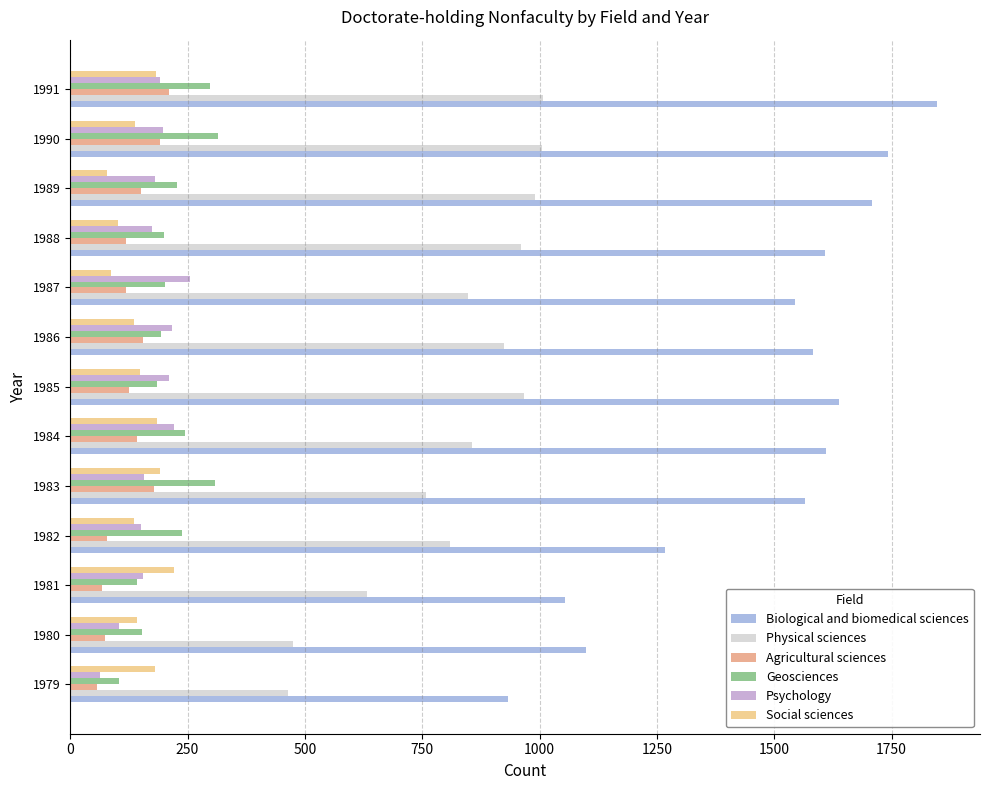

At which category does the chart reach its peak across all series?

1991